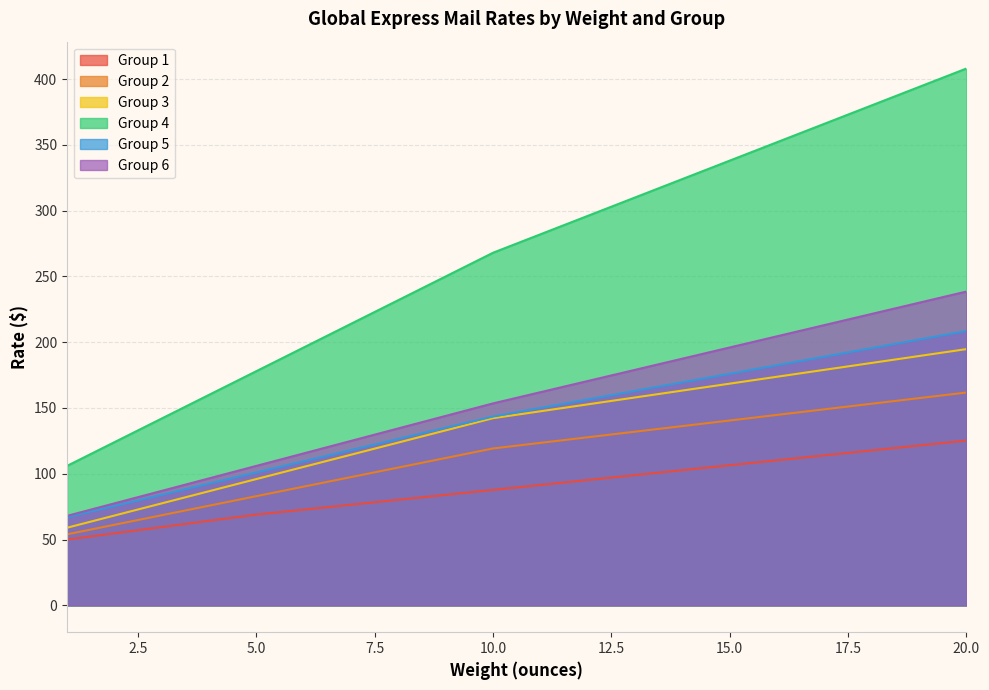

Is it true that Group 5 equals 116.5 at 16?

False